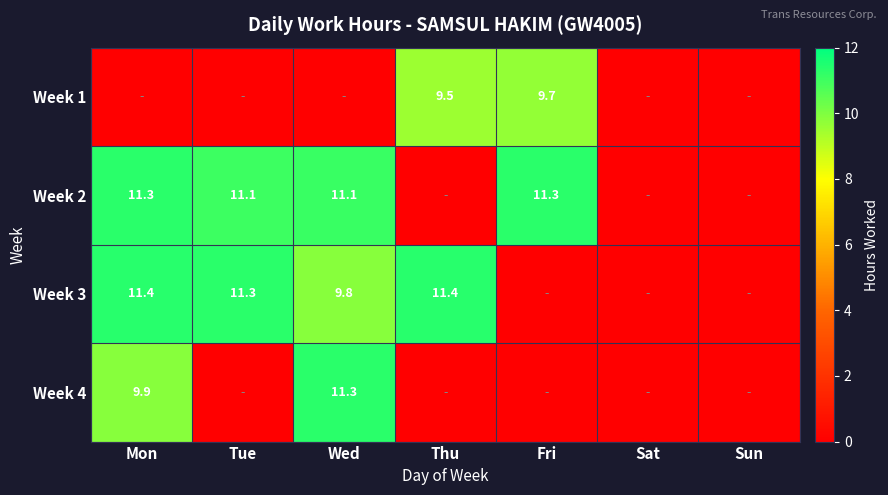

True or false: Week 2 has a value of 3.0 at Tue.

False